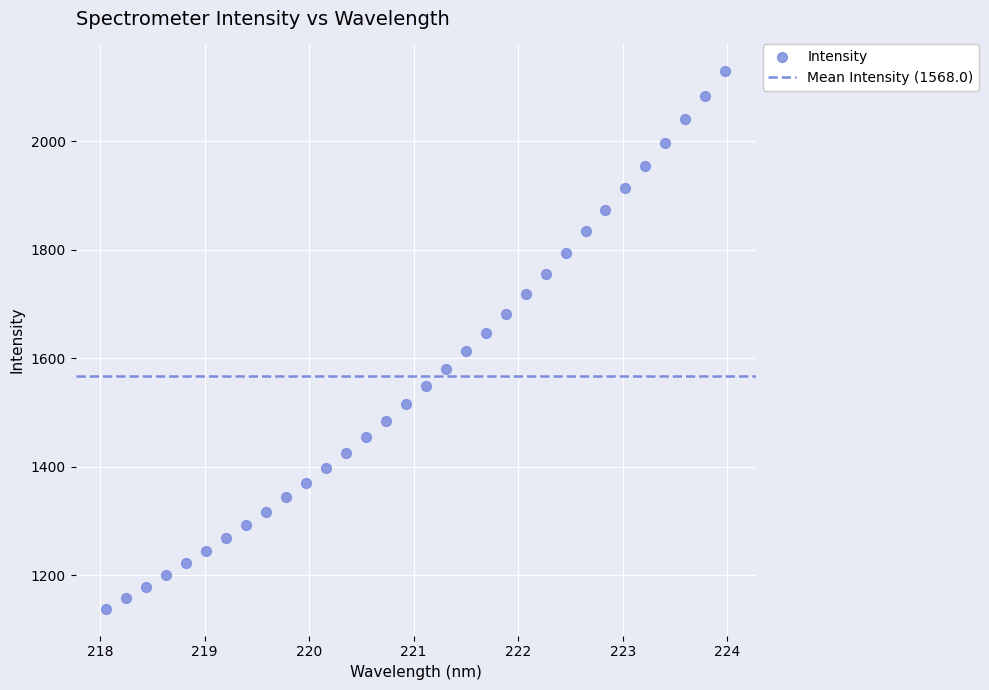

What is the range of Y values (max minus min)?

991.2